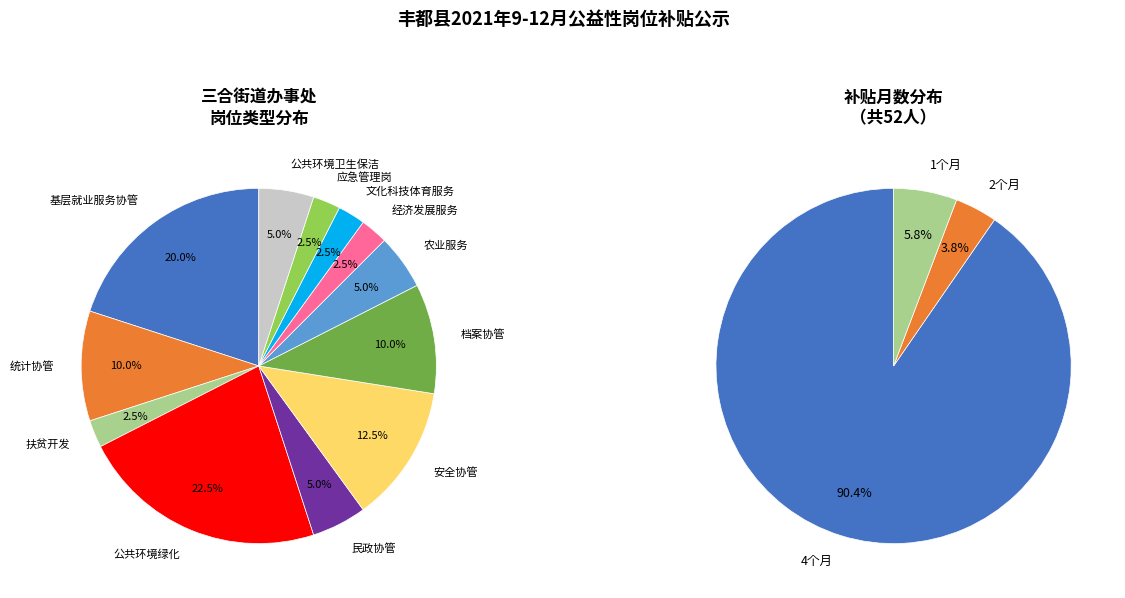

What is the largest slice in the pie chart?

公共环境绿化